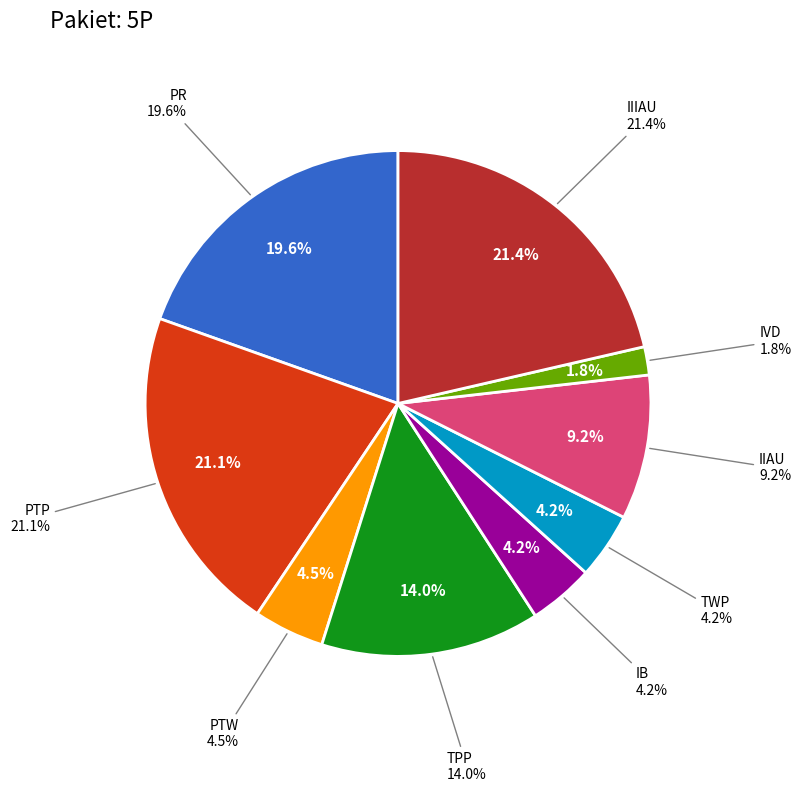

To the nearest percent, what is the difference between the largest and smallest slice percentages?

20%